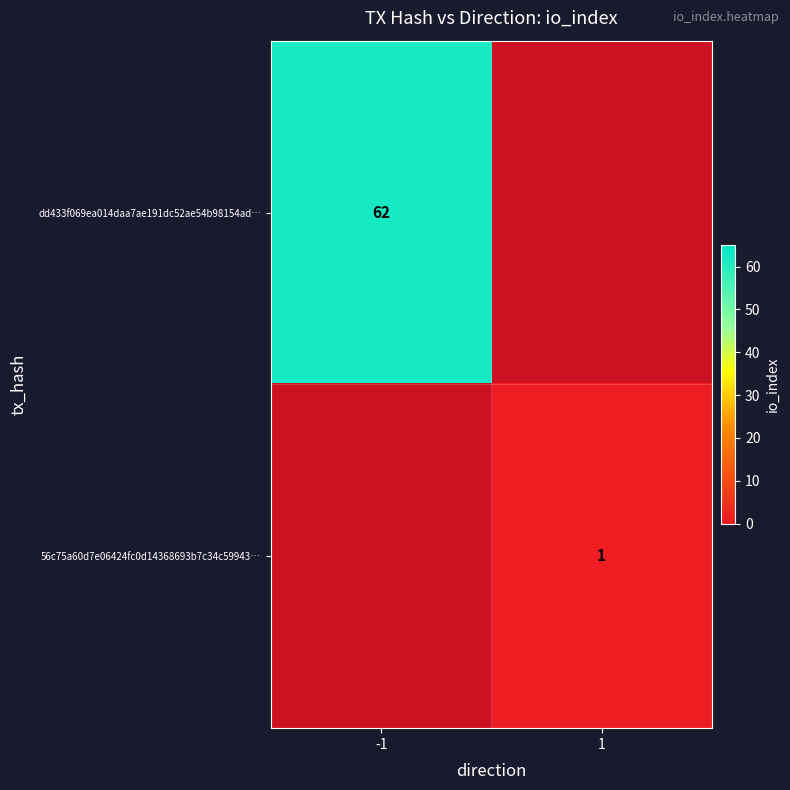

Which category has the lowest value across all series?

1